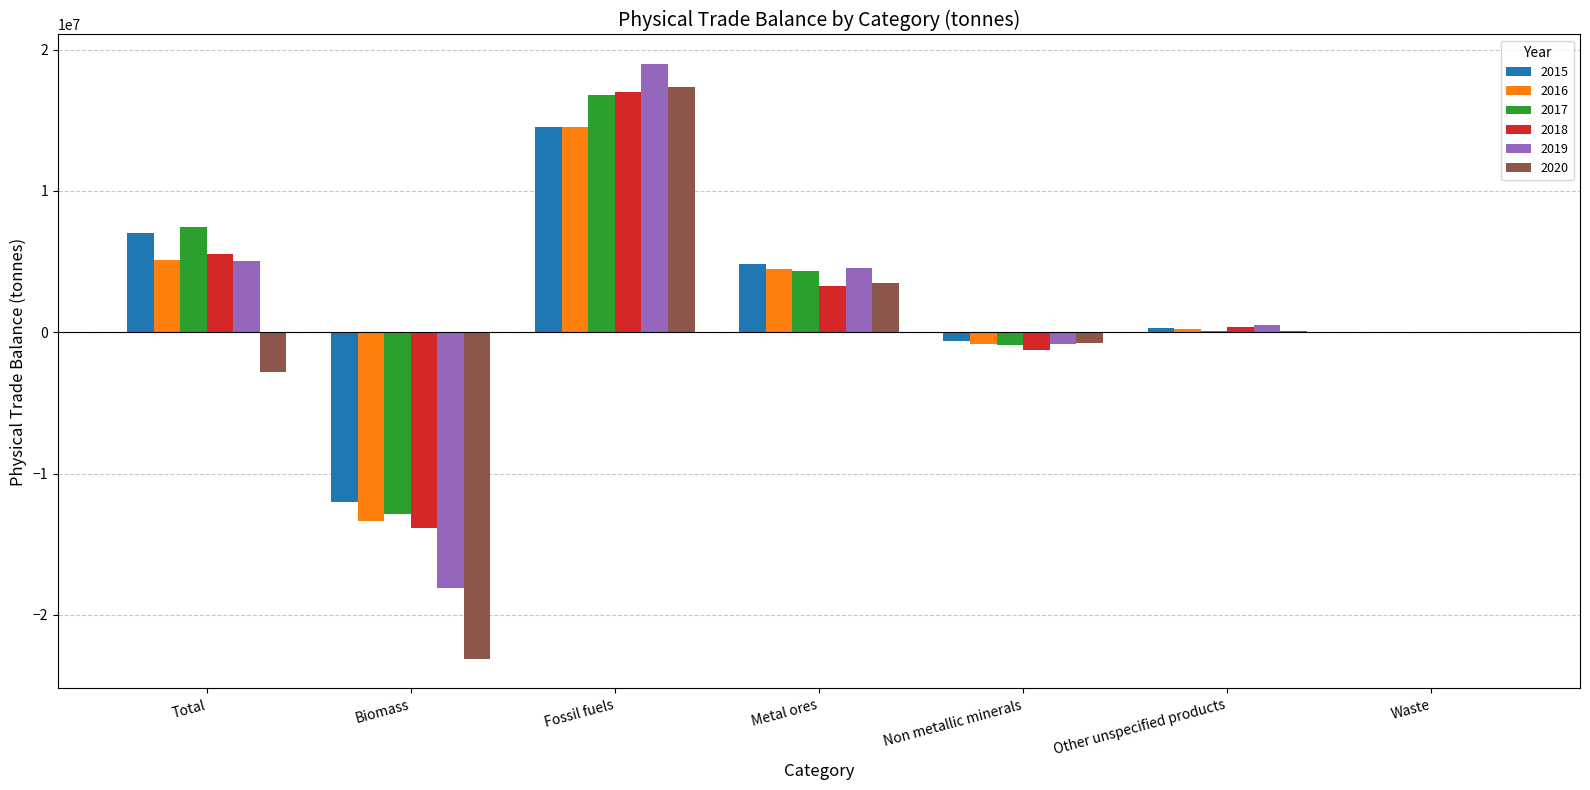

What is the sum of all 2017 values?

14933922.2